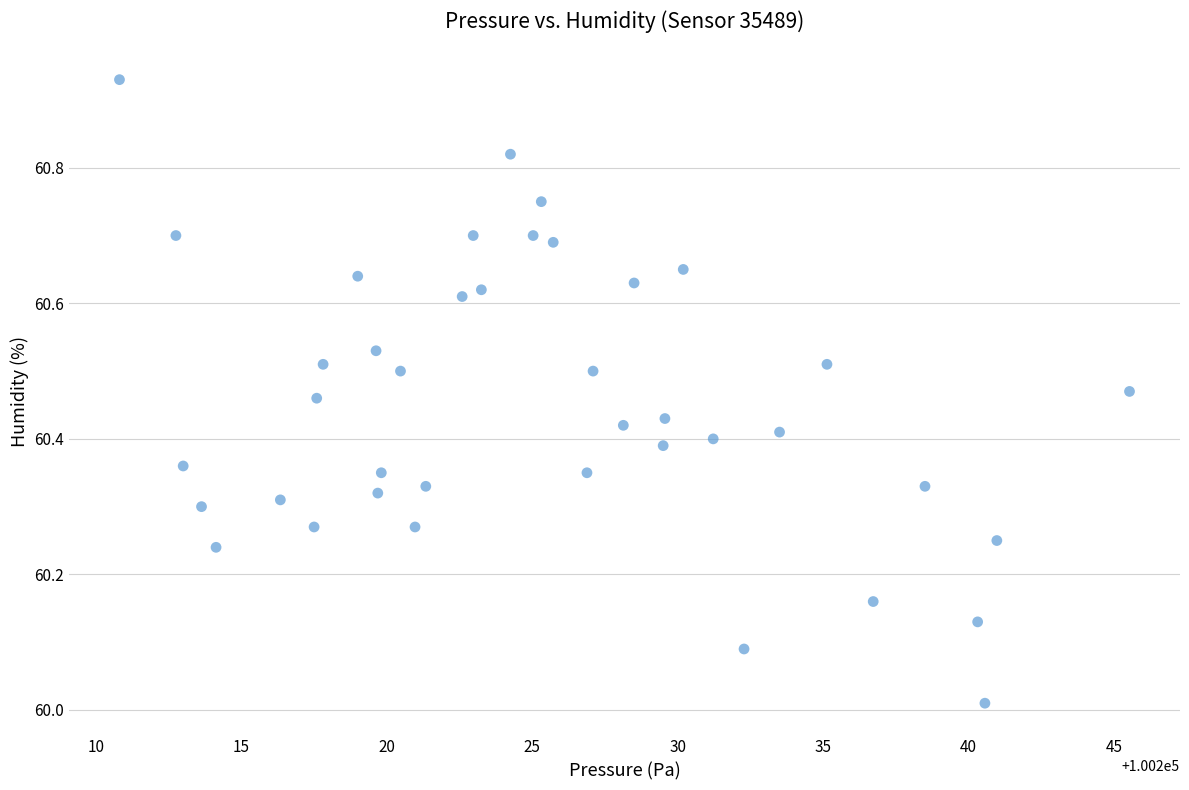

What is the range of Y values (max minus min)?

0.9